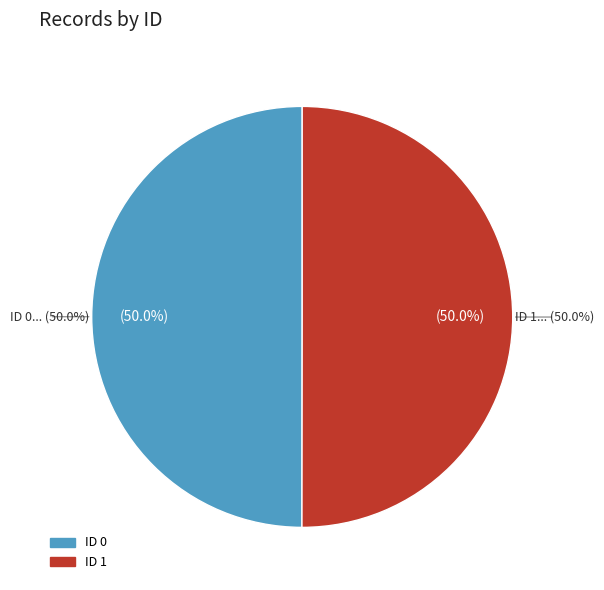

What percentage is the 1 slice, to the nearest percent?

50%